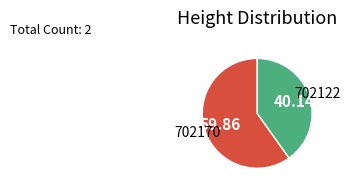

Rank the categories by value from highest to lowest.

702170, 702122